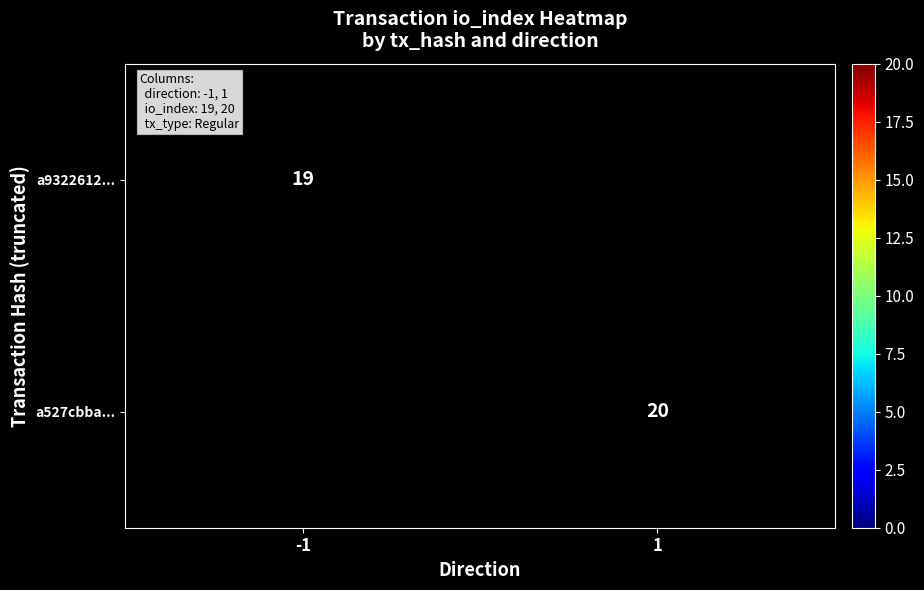

Is it true that a527cbba... equals 33 at 1?

False